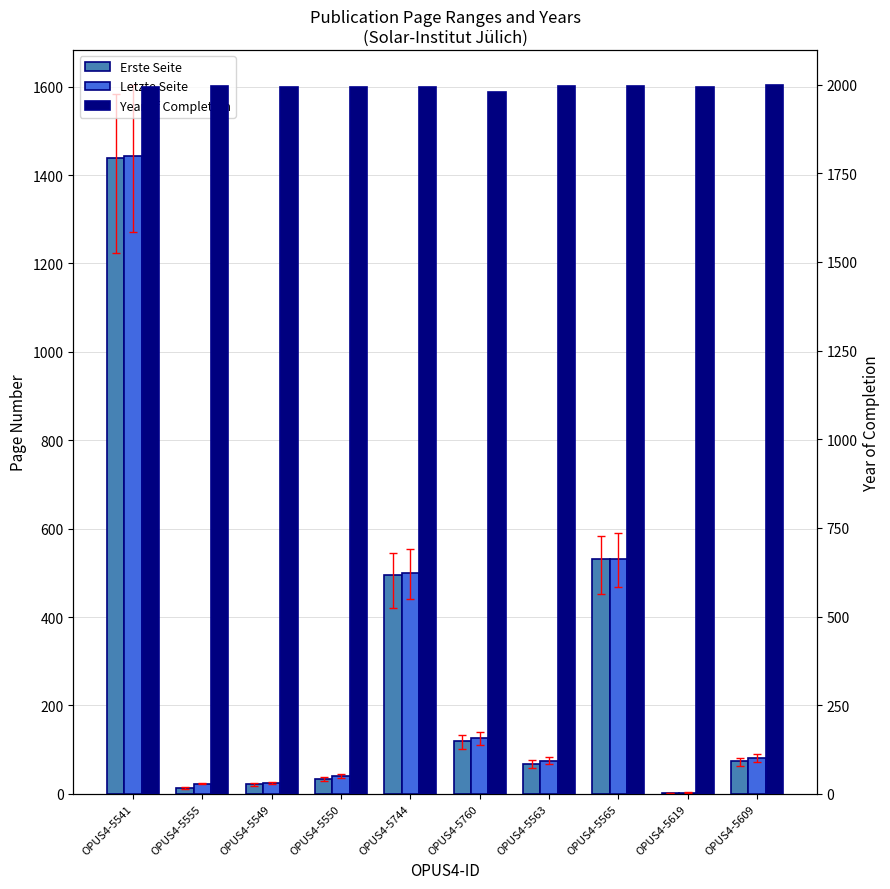

How many data points in Erste Seite are less than 74?

5